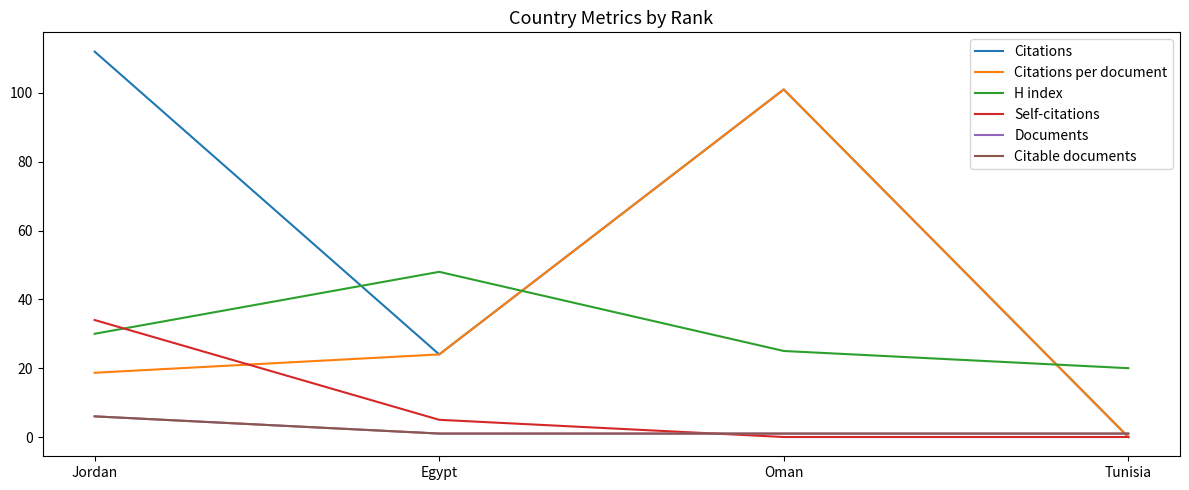

What position from the left is Oman?

3